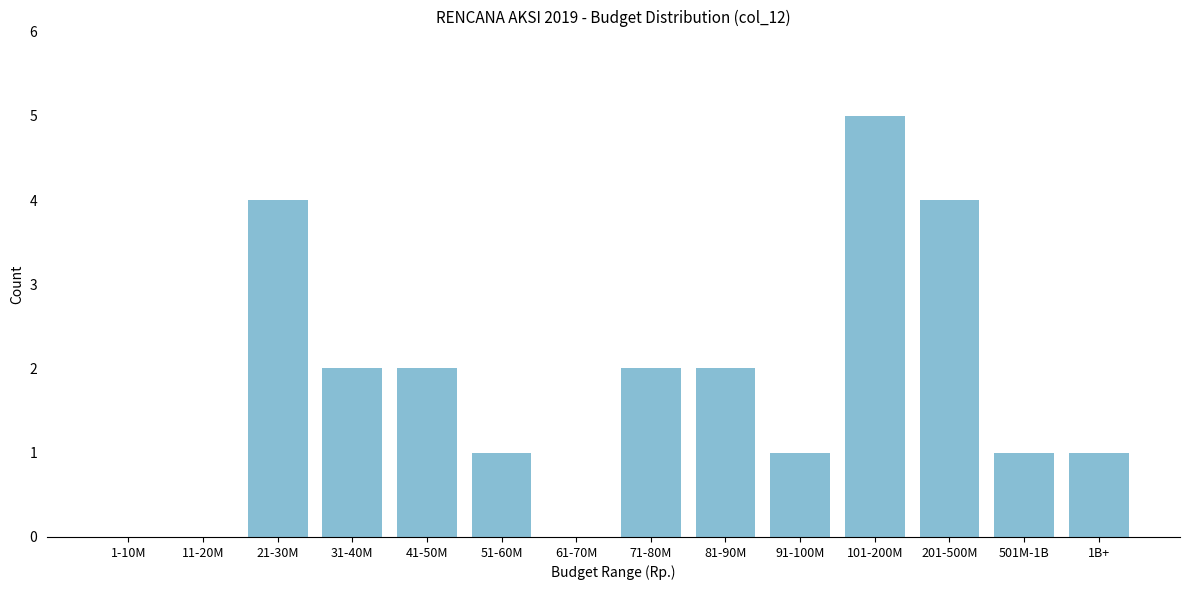

Reading left to right, list all the values displayed in this chart.

1-10M=0	11-20M=0	21-30M=4	31-40M=2	41-50M=2	51-60M=1	61-70M=0	71-80M=2	81-90M=2	91-100M=1	101-200M=5	201-500M=4	501M-1B=1	1B+=1